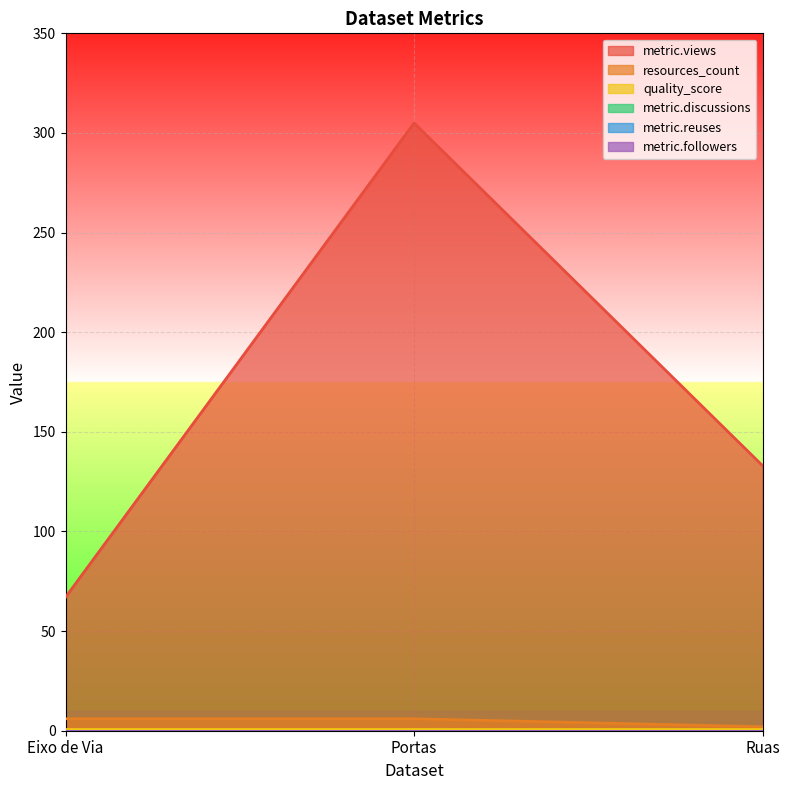

What is the difference between the highest and lowest values at Eixo de Via?

67.0